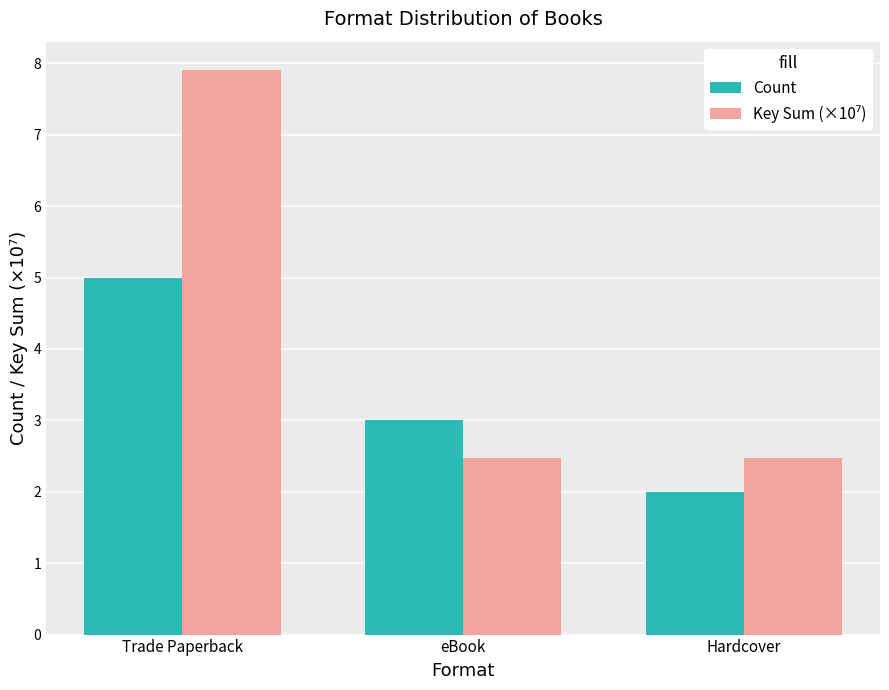

True or false: Count has a value of 6.8 at Trade Paperback.

False